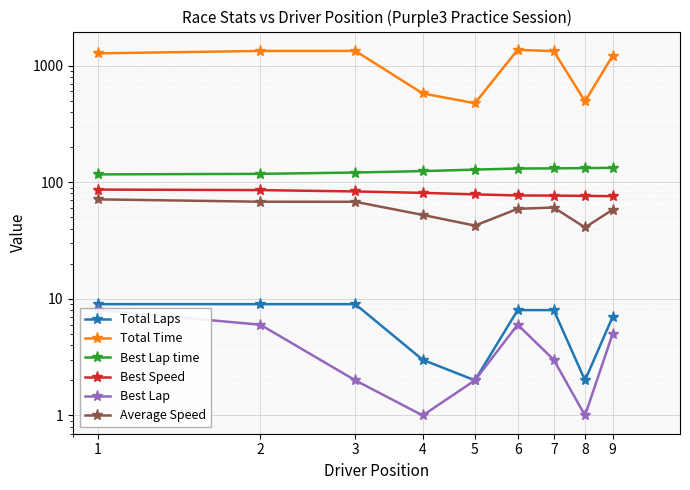

Which series has the largest total across all categories?

Total Time